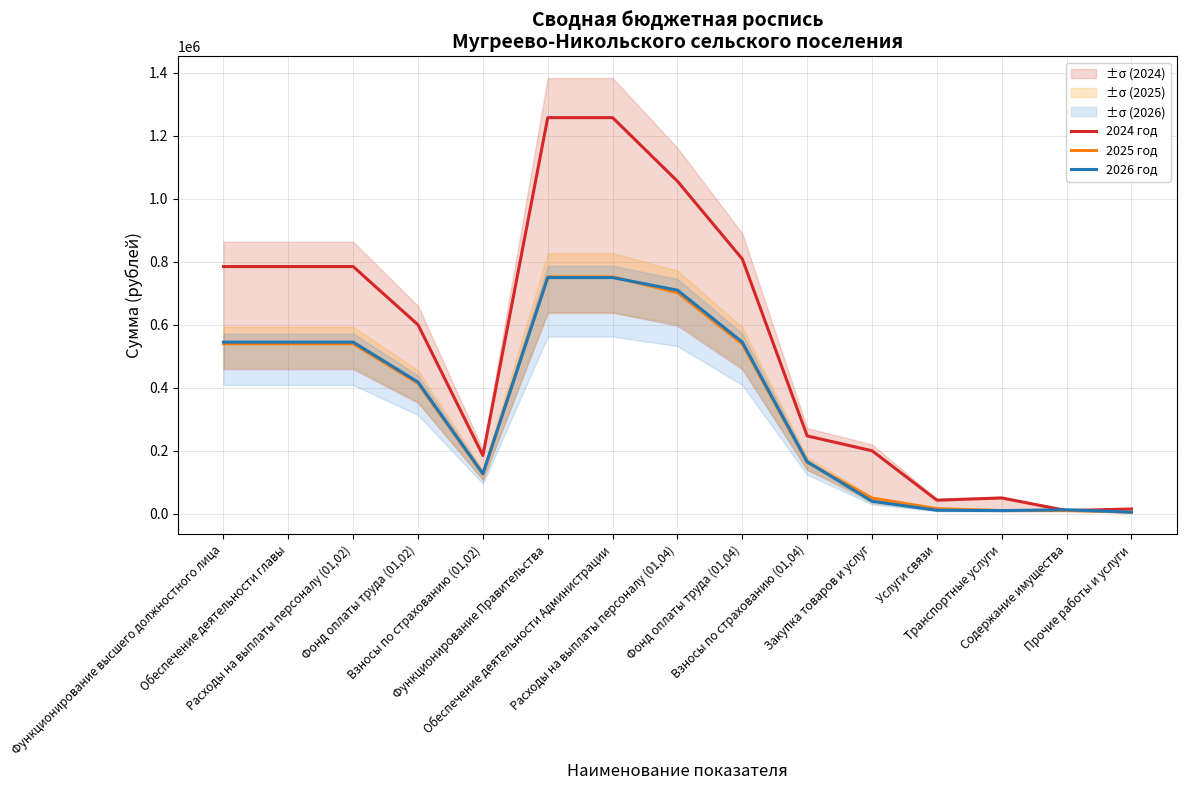

Where does the 2026 год series first go above 418000?

Функционирование высшего должностного лица